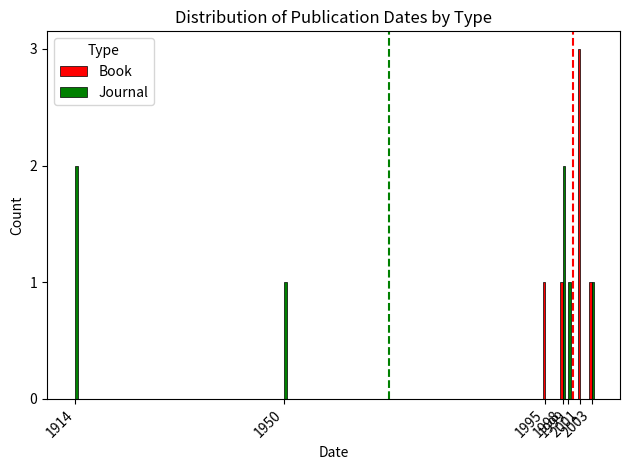

Does the chart contain stacked bars?

No